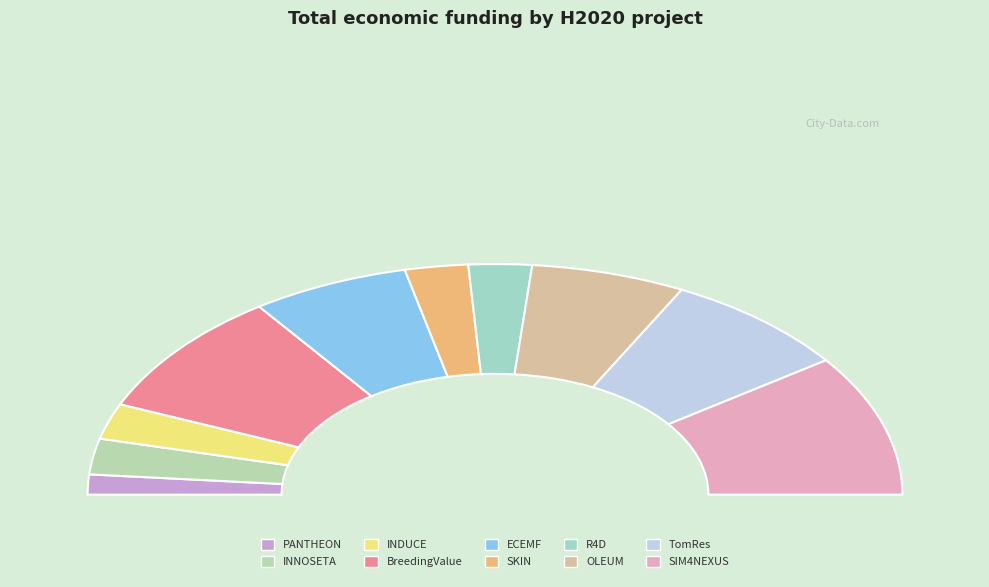

True or false: SIM4NEXUS accounts for 31% of the total.

False